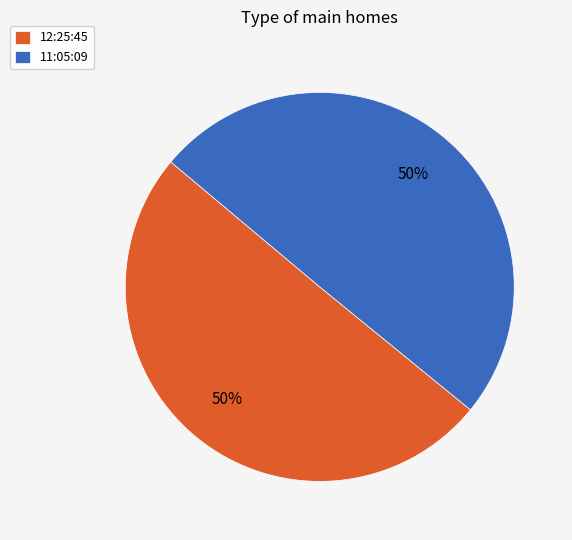

The 12:25:45 slice represents 50% of the pie. True or false?

True